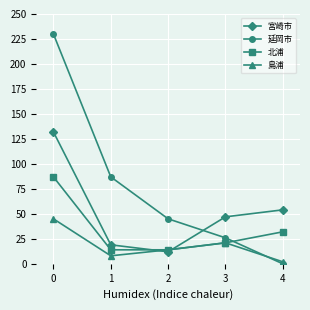

At which label does 北浦 first exceed 21?

0